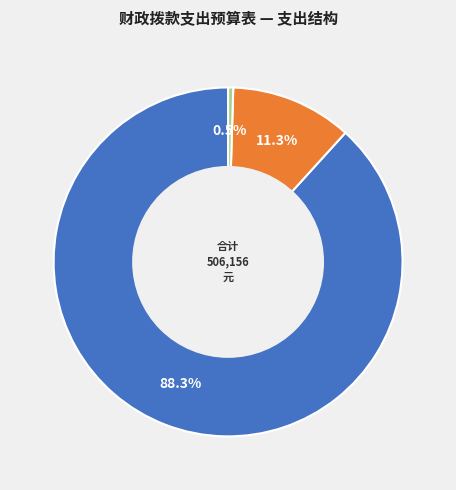

Is there any slice that represents more than half of the pie?

Yes